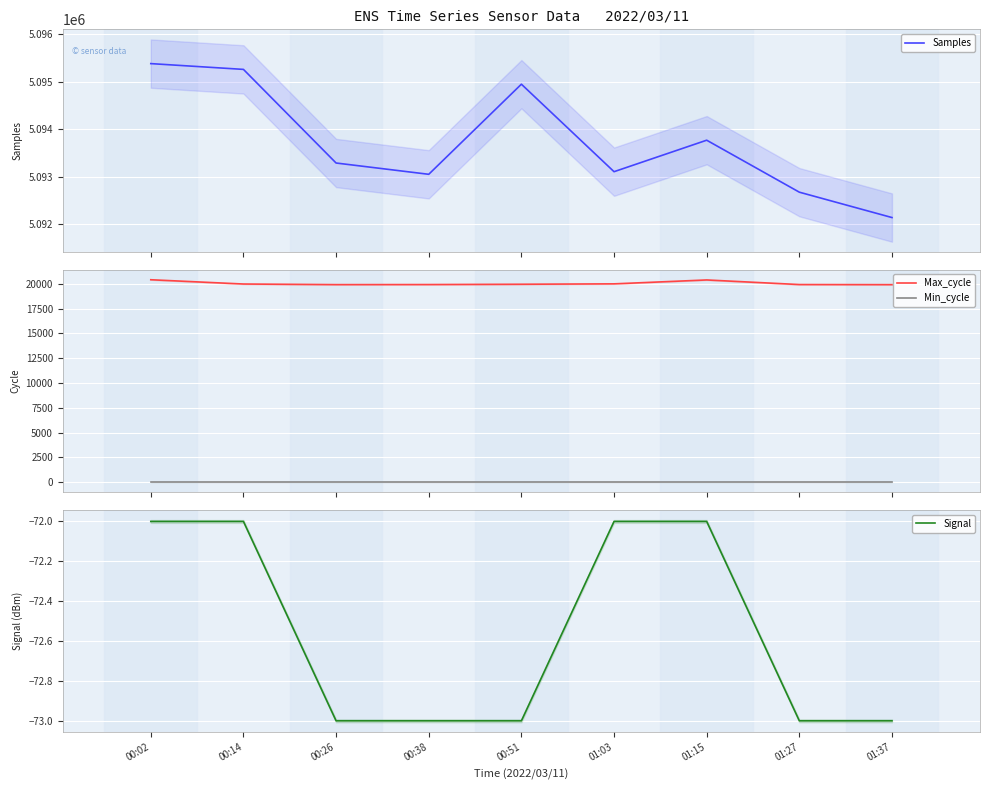

What value does the Min_cycle series have at 00:51?

28